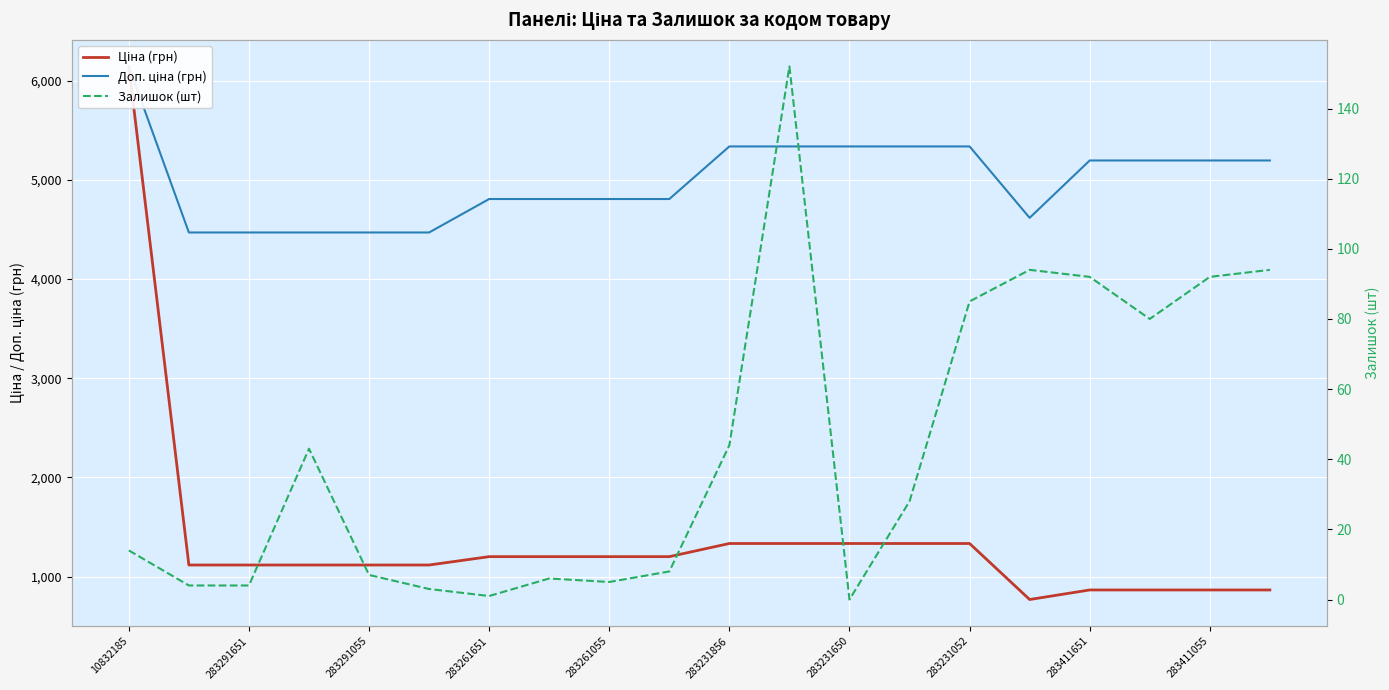

How many data points in Залишок (шт) are above 28?

9